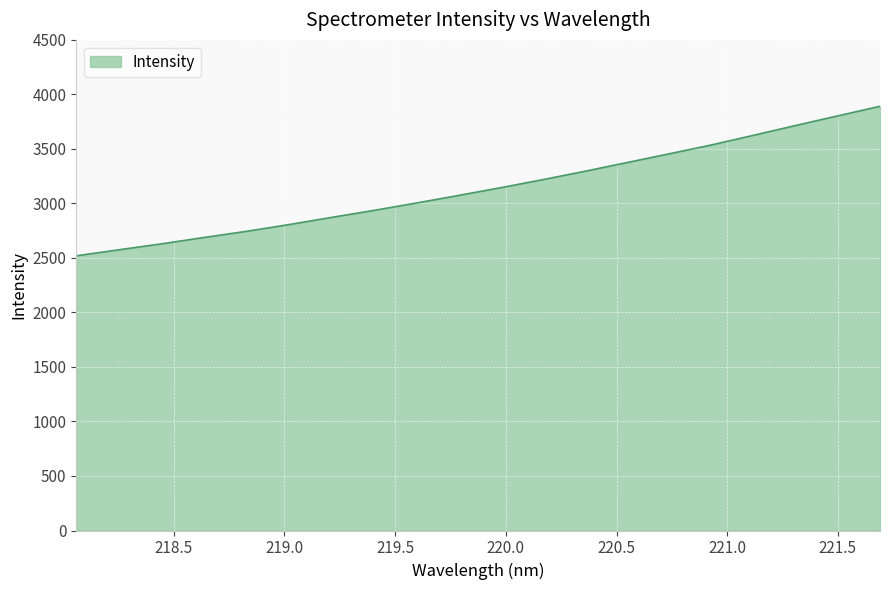

What is the greatest value displayed?

3891.0